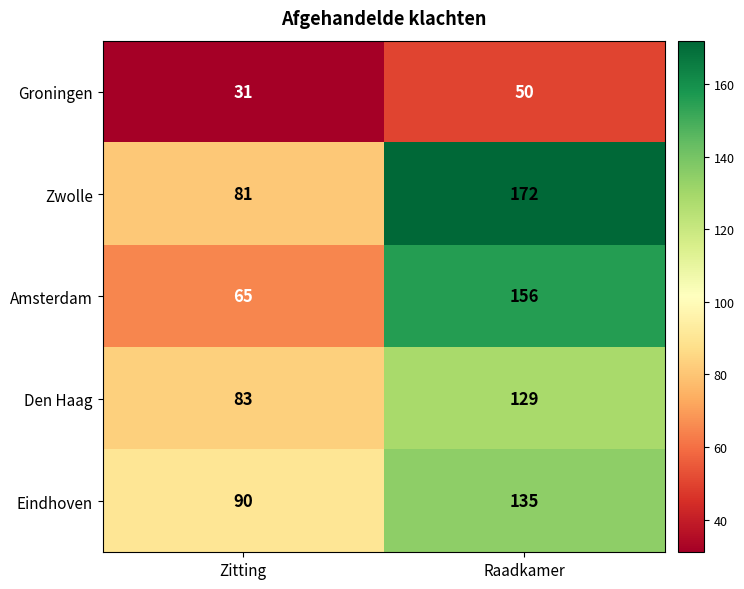

What is the spread (max minus min) of values at Zitting?

59